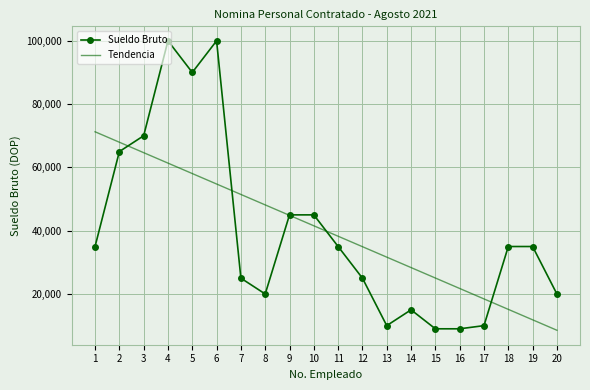

List the series in order of their peak value, lowest first.

Tendencia, Sueldo Bruto